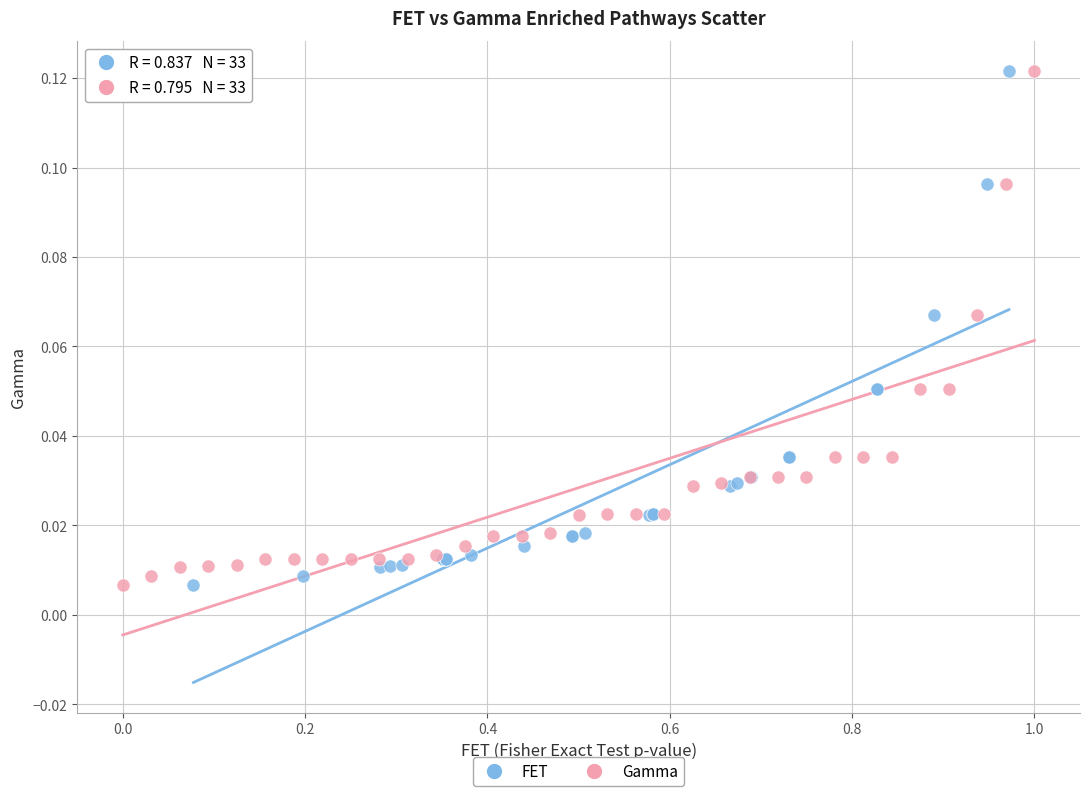

What are all the series names shown in the legend?

FET, Gamma